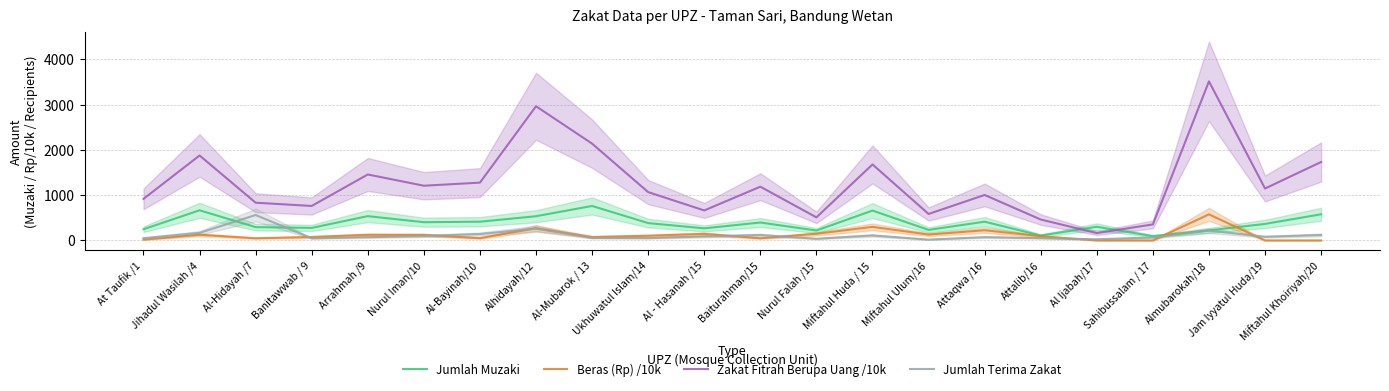

What is the sum of all Jumlah Terima Zakat values?

2508.0